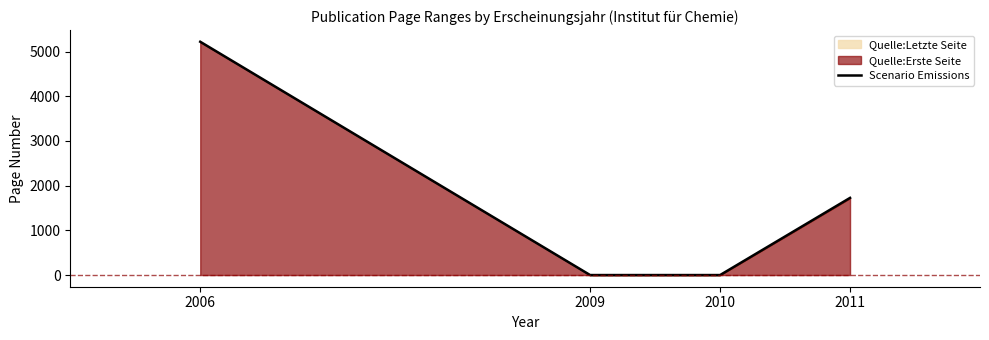

The value at 2006 is 5221. True or false?

True